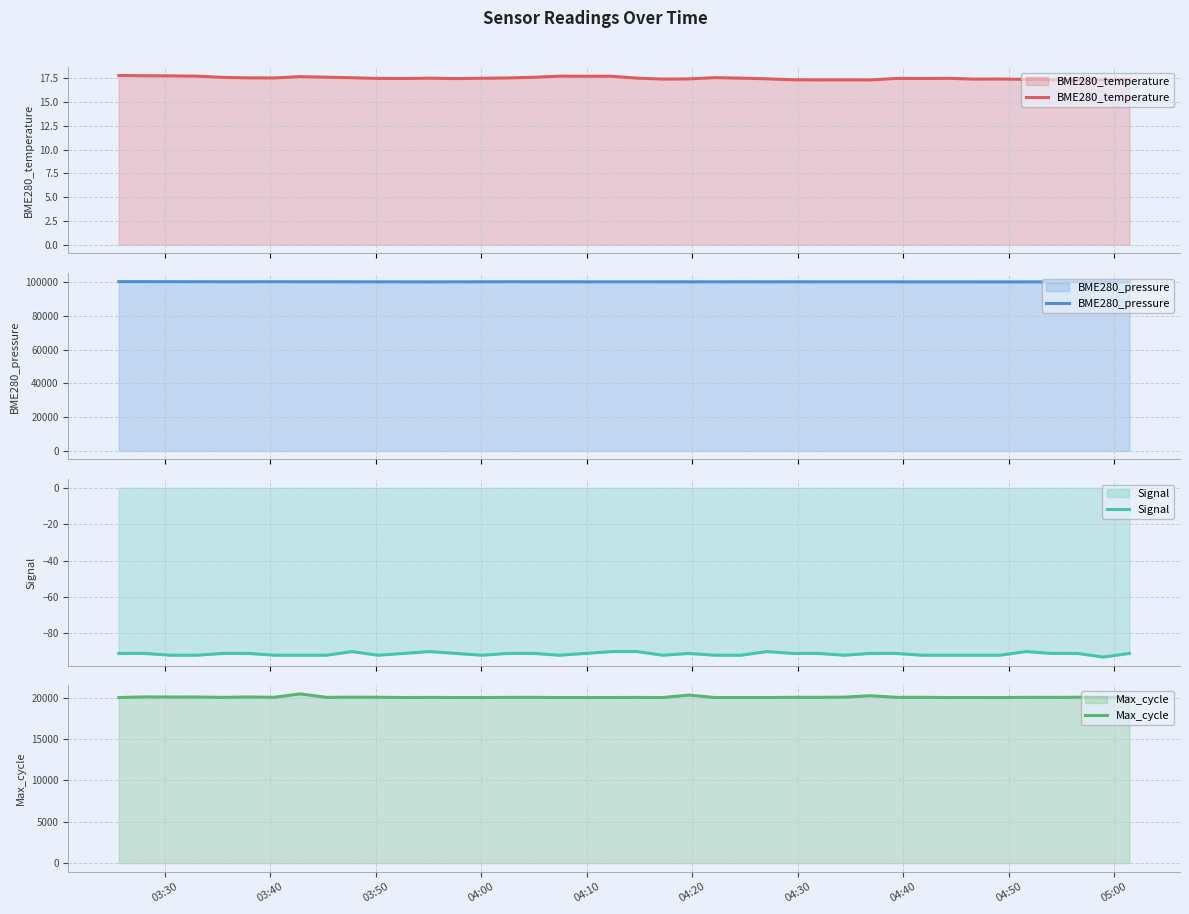

What is the highest value of the Signal series?

-90